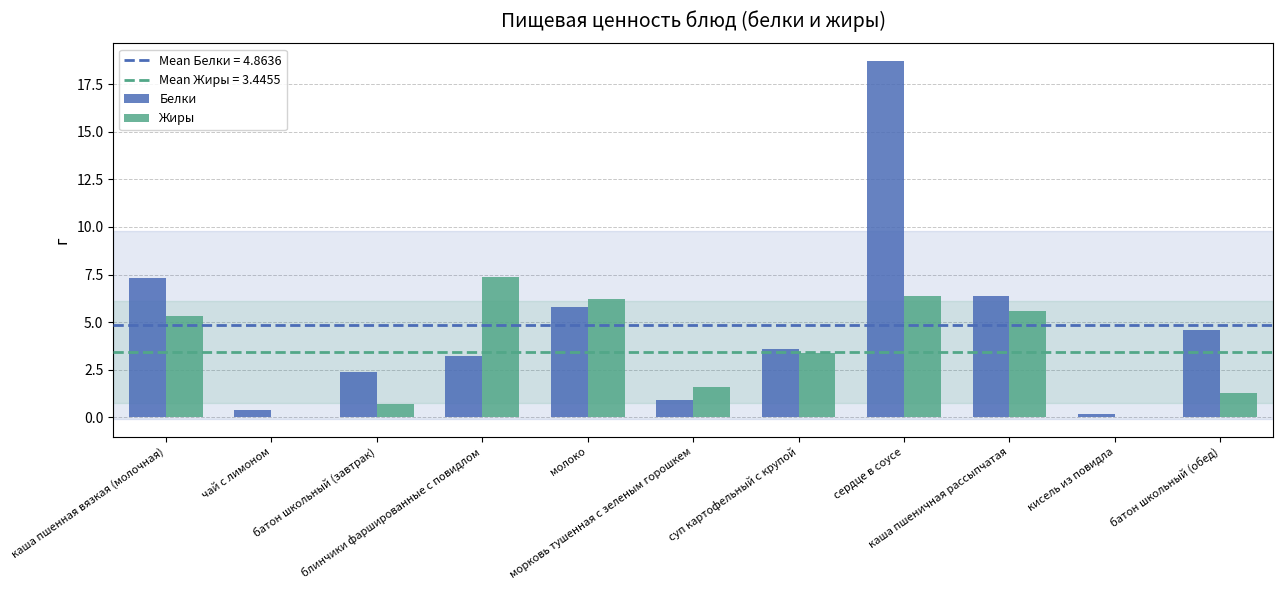

What is the greatest value displayed?

18.7